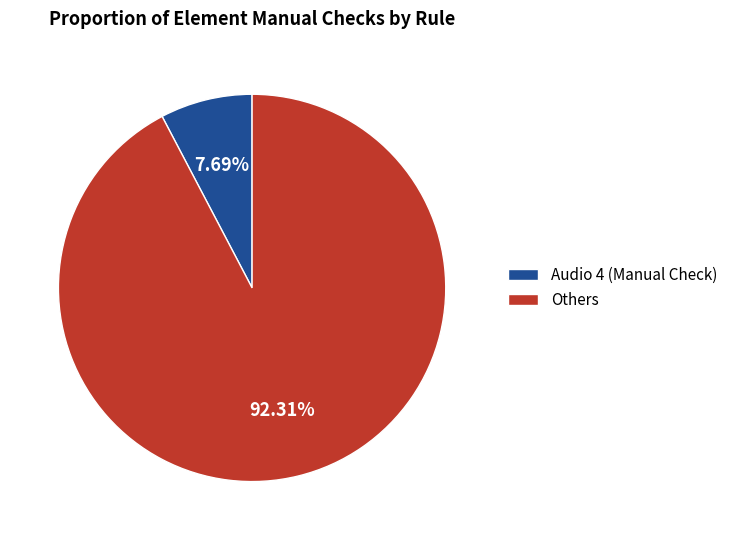

Which slice represents more than half of the pie?

Others